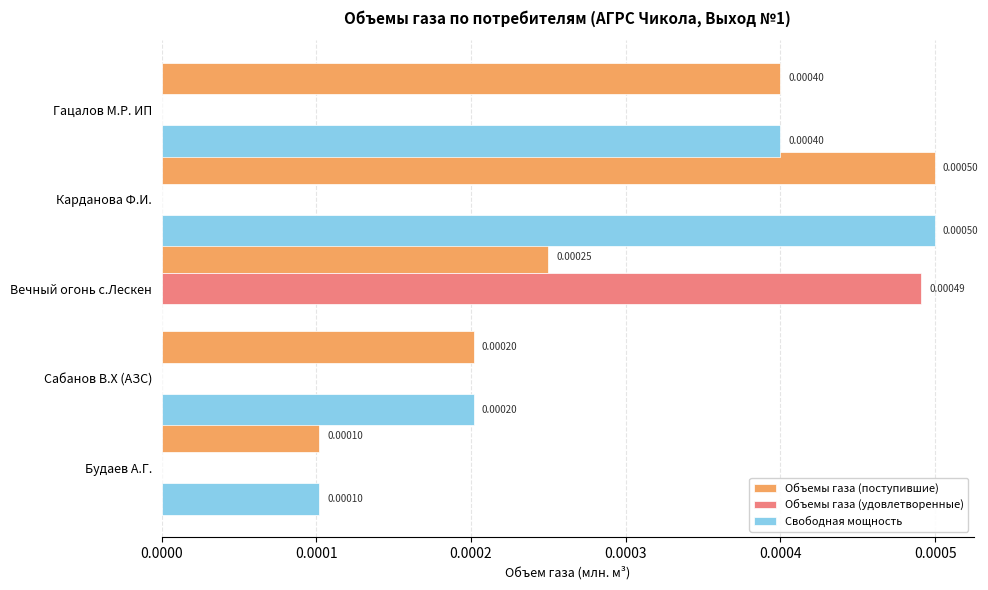

Where is Свободная мощность nearest to the value 0?

Вечный огонь с.Лескен